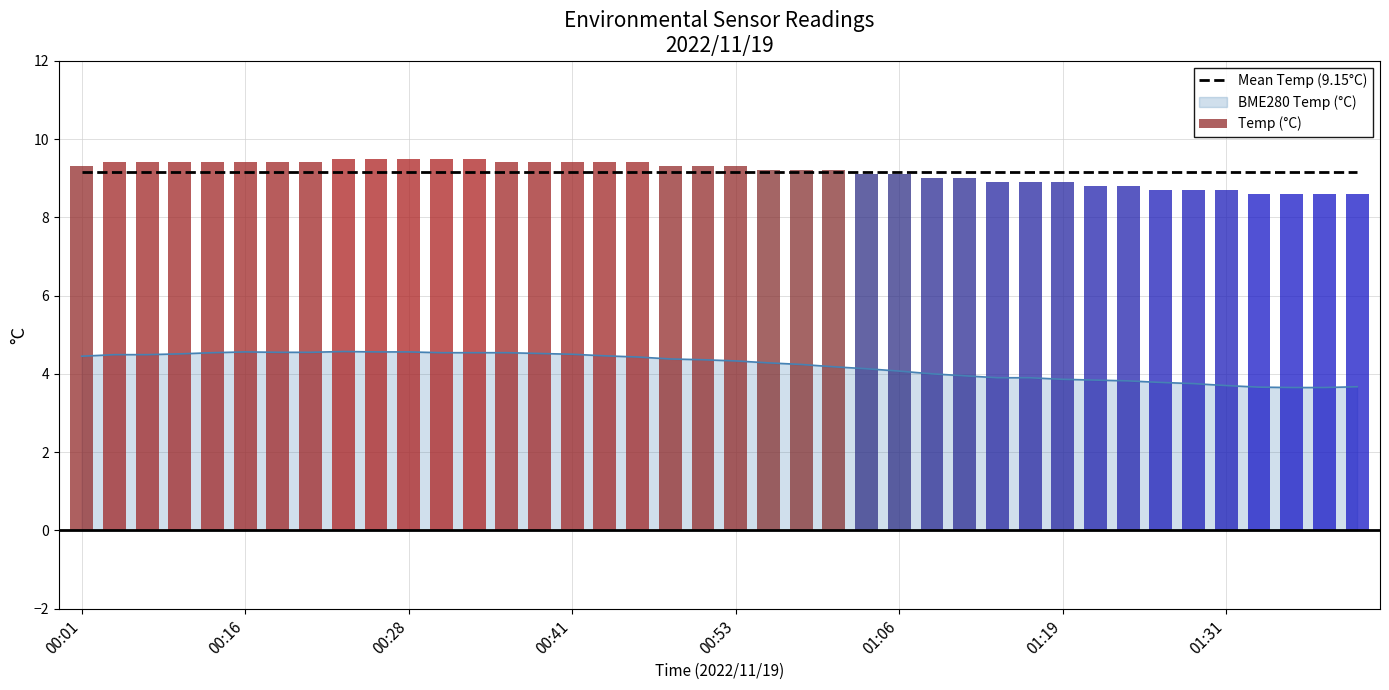

What is the total value across all series at 36?

17.8